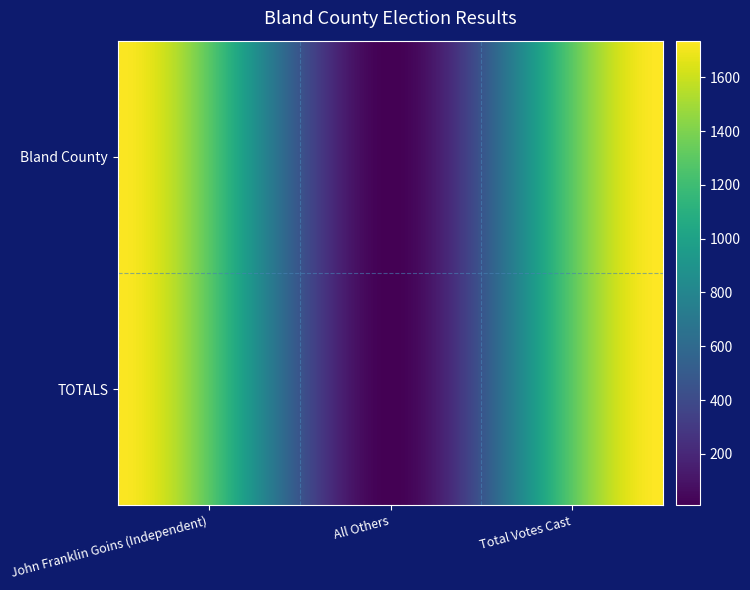

How many distinct data groups are displayed?

2